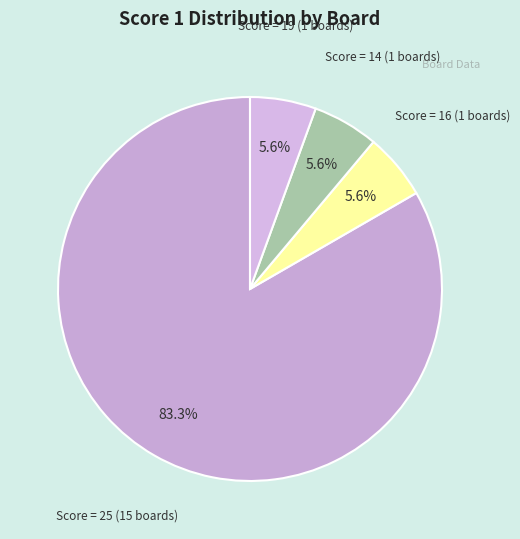

Does Score = 25 (15 boards) represent more than half of the total?

Yes